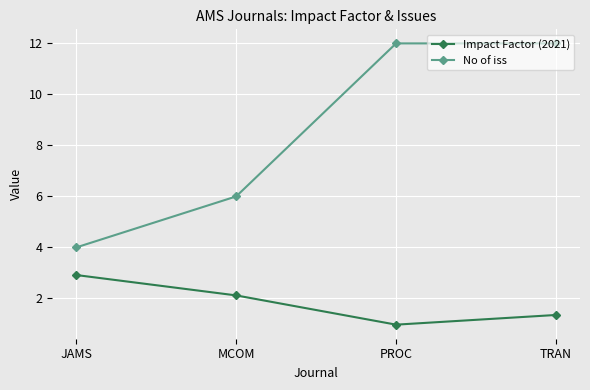

What are all the series names shown in the legend?

Impact Factor (2021), No of iss